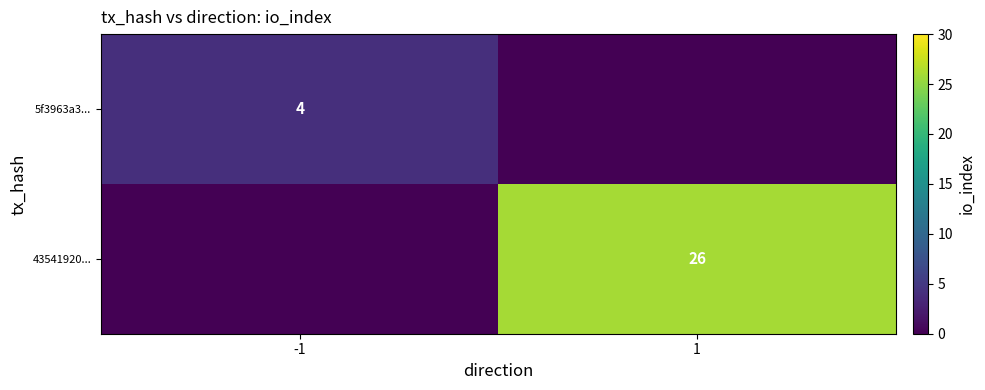

The 43541920... series shows 26 at 1. True or false?

True